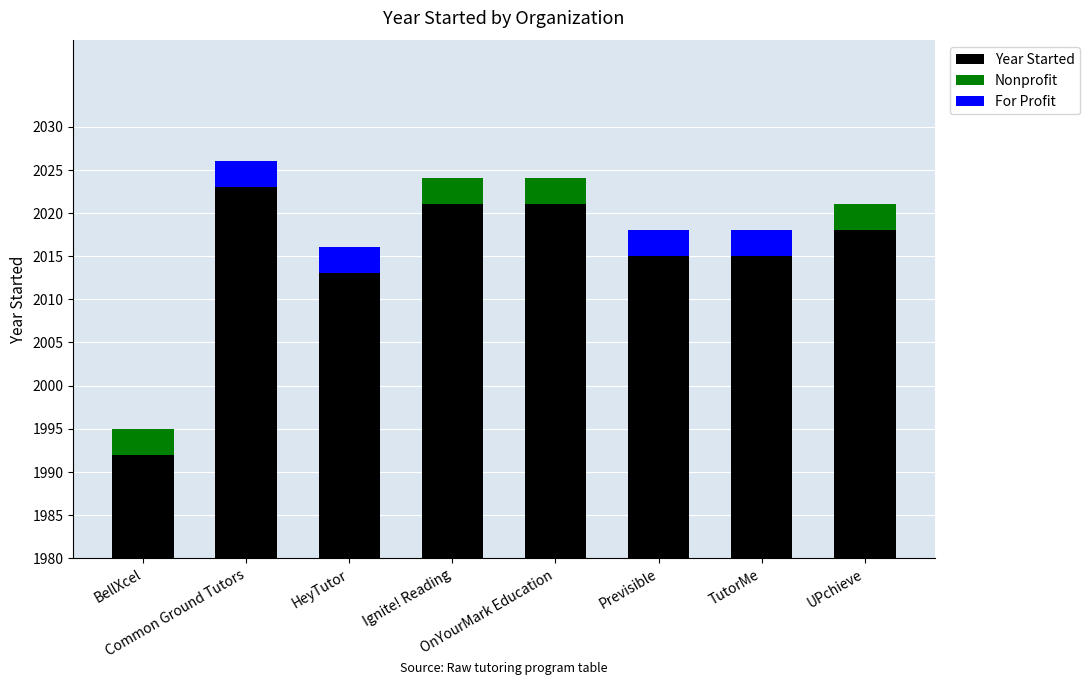

Reading left to right, transcribe all the data shown in this chart.

Year Started: 1992	2023	2013	2021	2021	2015	2015	2018
Nonprofit: 3	0	0	3	3	0	0	3
For Profit: 0	3	3	0	0	3	3	0